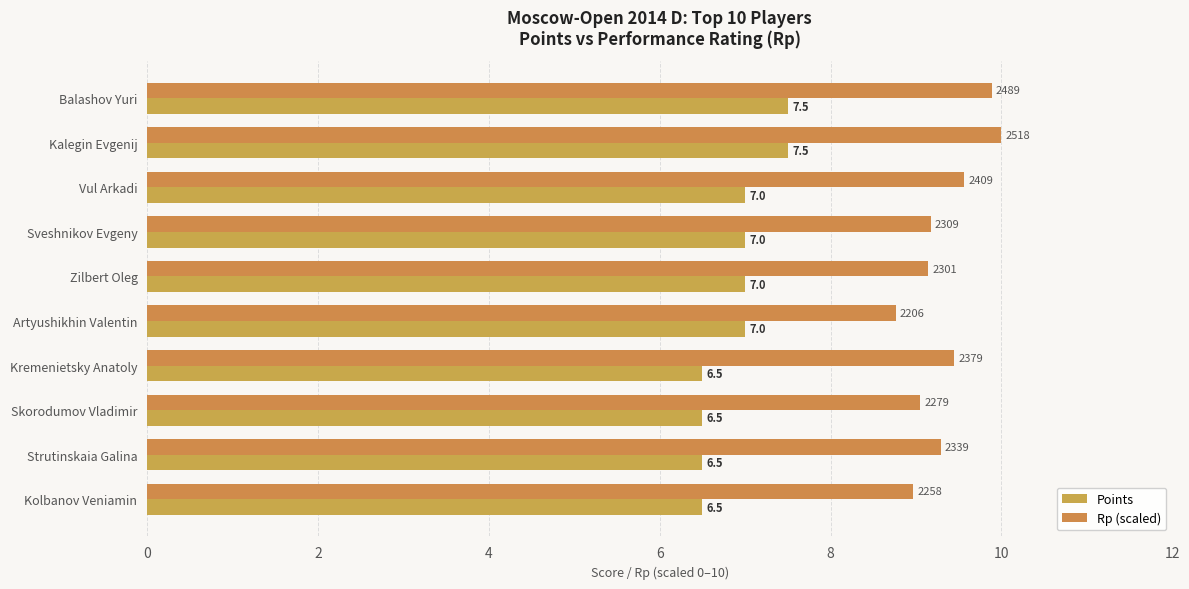

Which series has the largest range (max minus min)?

Rp (scaled)